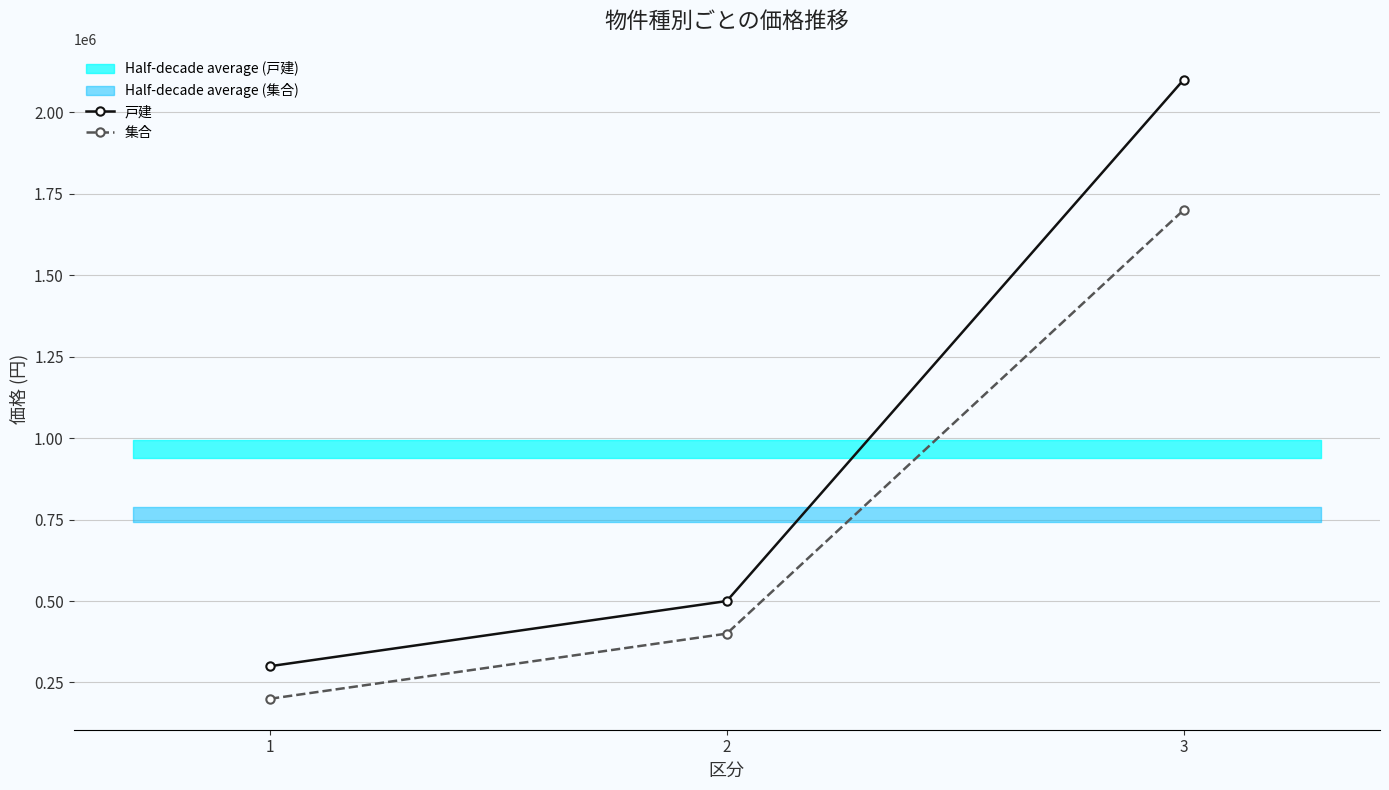

What is the value of the 戸建 point at the 1st from the left?

300000